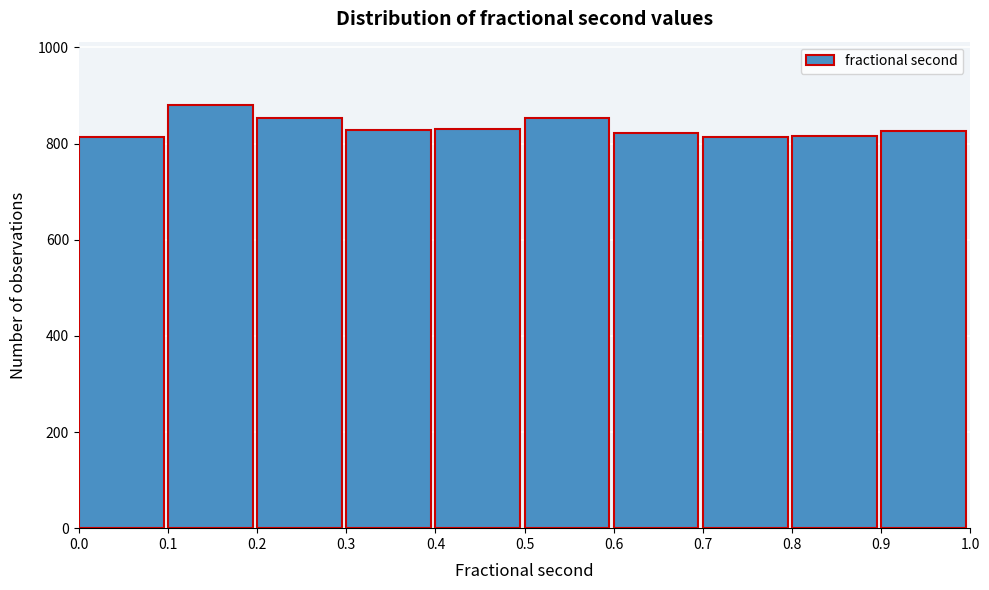

Reading left to right, list every bar in this chart as the range it spans on the x-axis followed by its height. The values are not printed on the chart, so give them approximately, as read against the axis.

0.0 to 0.1: 820
0.1 to 0.2: 880
0.2 to 0.3: 860
0.3 to 0.4: 820
0.4 to 0.5: 840
0.5 to 0.6: 860
0.6 to 0.7: 820
0.7 to 0.8: 820
0.8 to 0.9: 820
0.9 to 1.0: 820